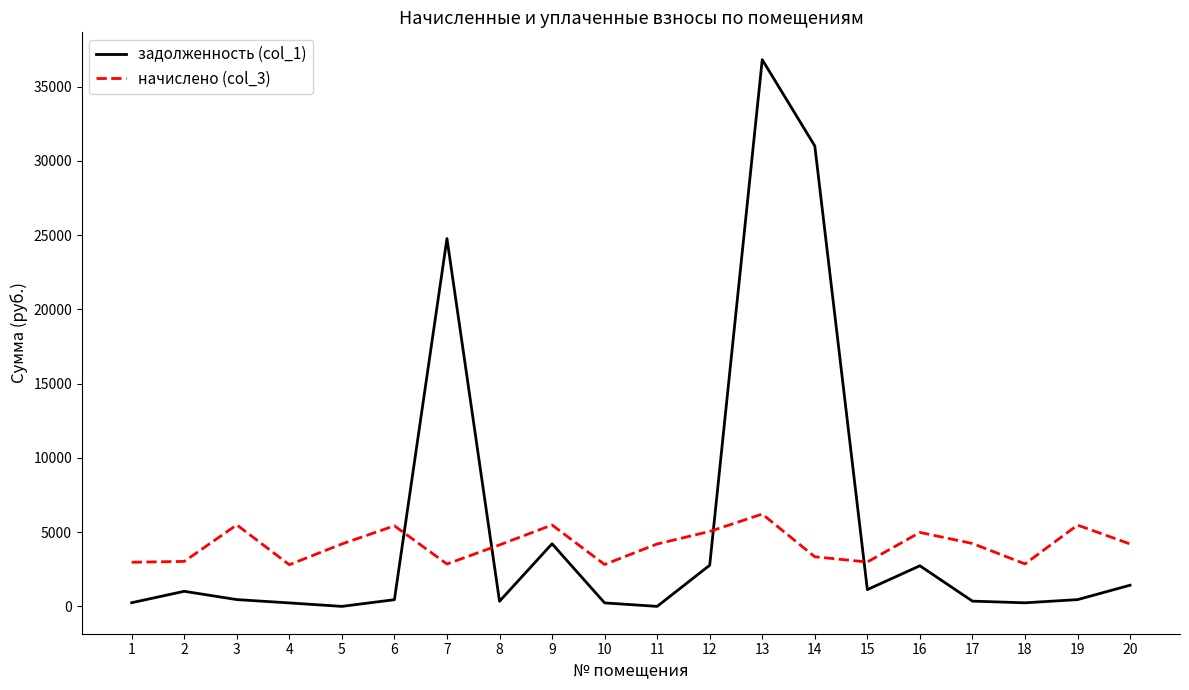

Where do задолженность (col_1) and начислено (col_3) first cross each other?

6 and 7